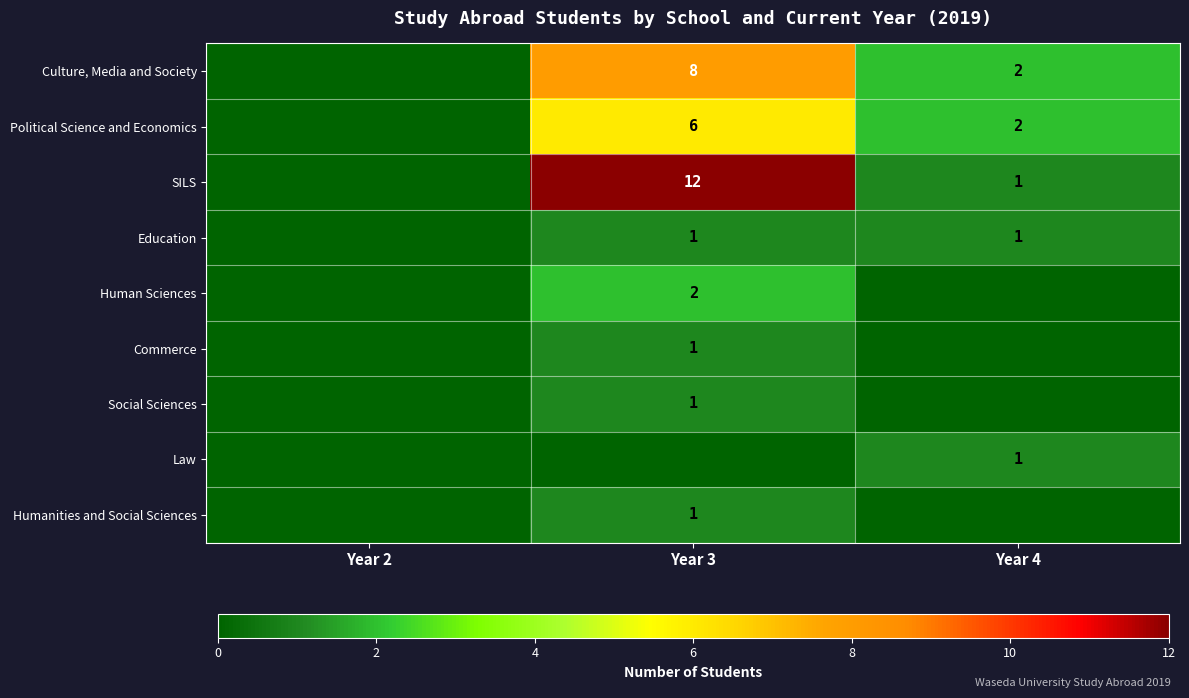

The Culture, Media and Society series shows 8 at Year 3. True or false?

True